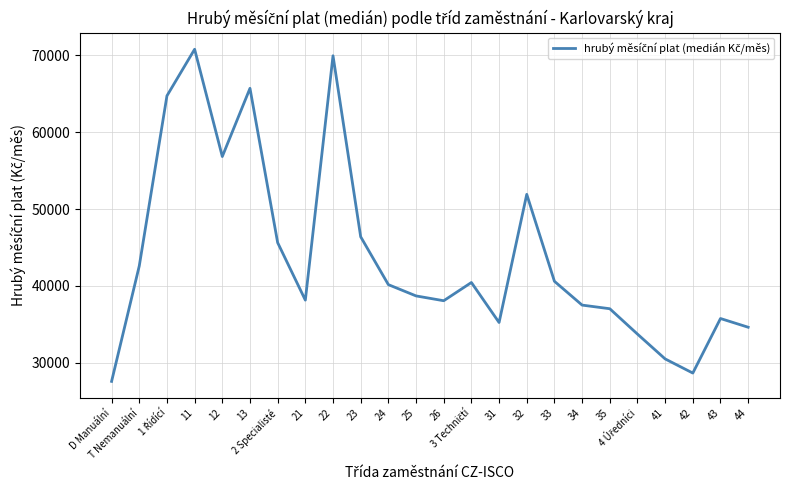

What is the average value?

43803.3